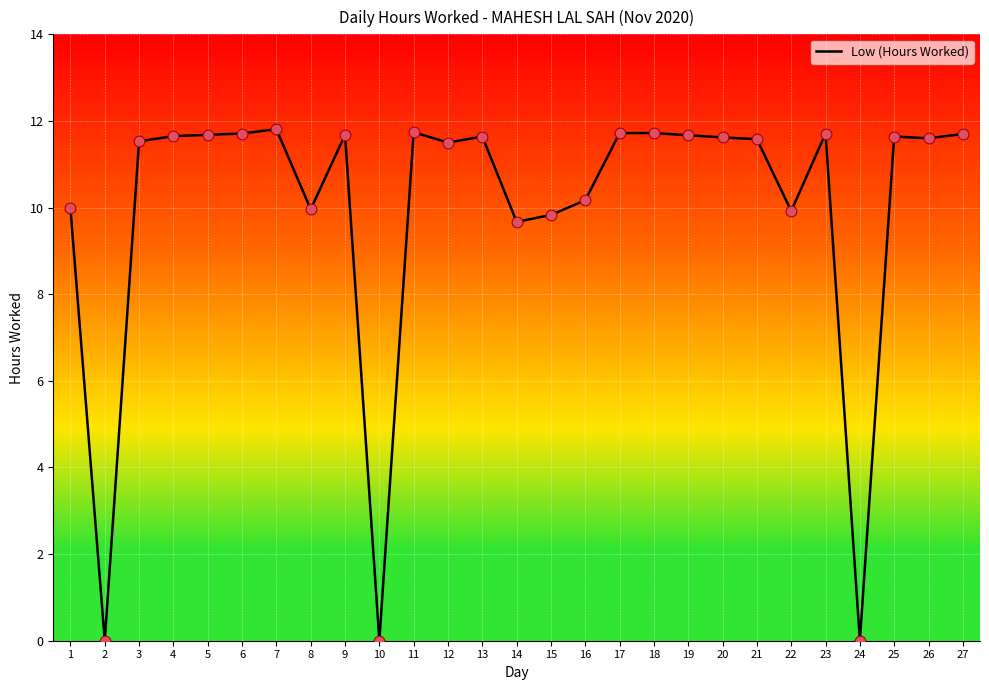

What is the change in value from 14 to 27?

+2.0